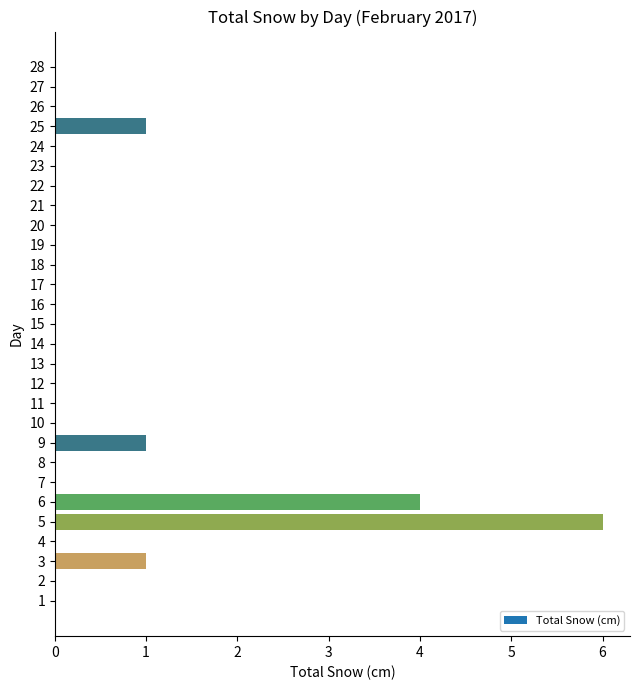

How many categories are shown in the chart?

28